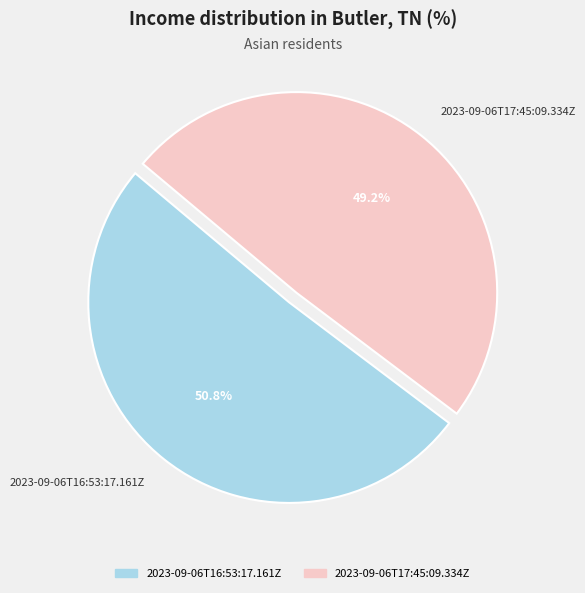

Is it true that 2023-09-06T17:45:09.334Z is 49% of the pie?

True